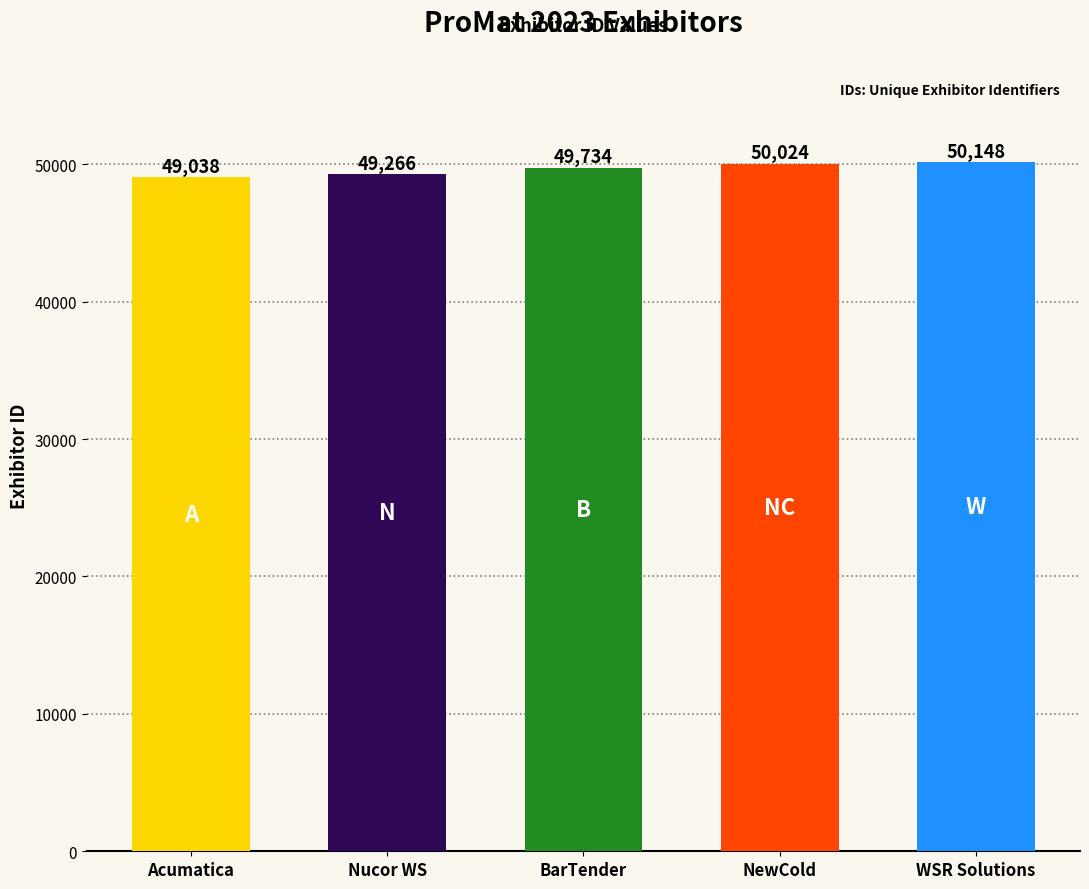

Which label corresponds to the smallest value in the chart?

Acumatica